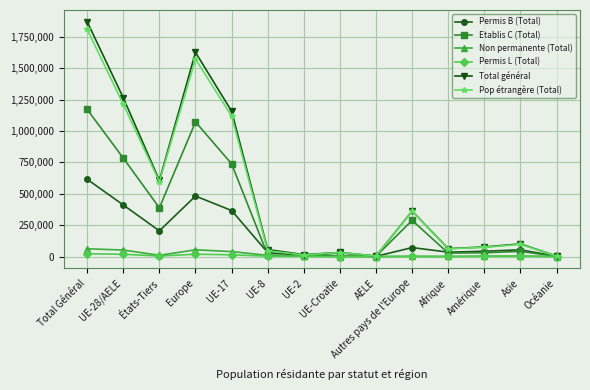

Is the value of Pop étrangère (Total) at AELE greater than the value of Permis B (Total) at UE-17?

No